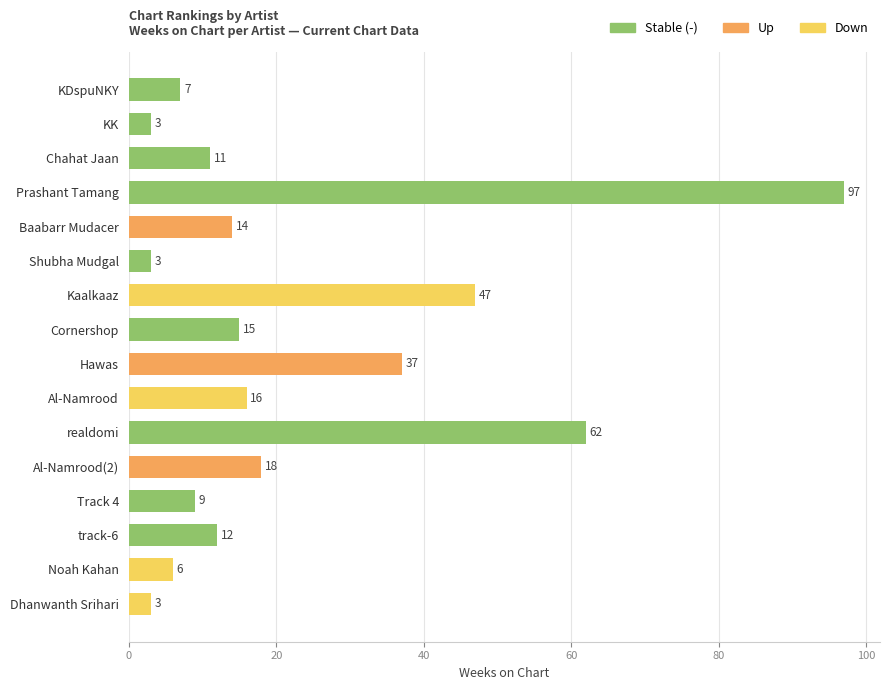

What is the change in value from Kaalkaaz to Al-Namrood?

-31